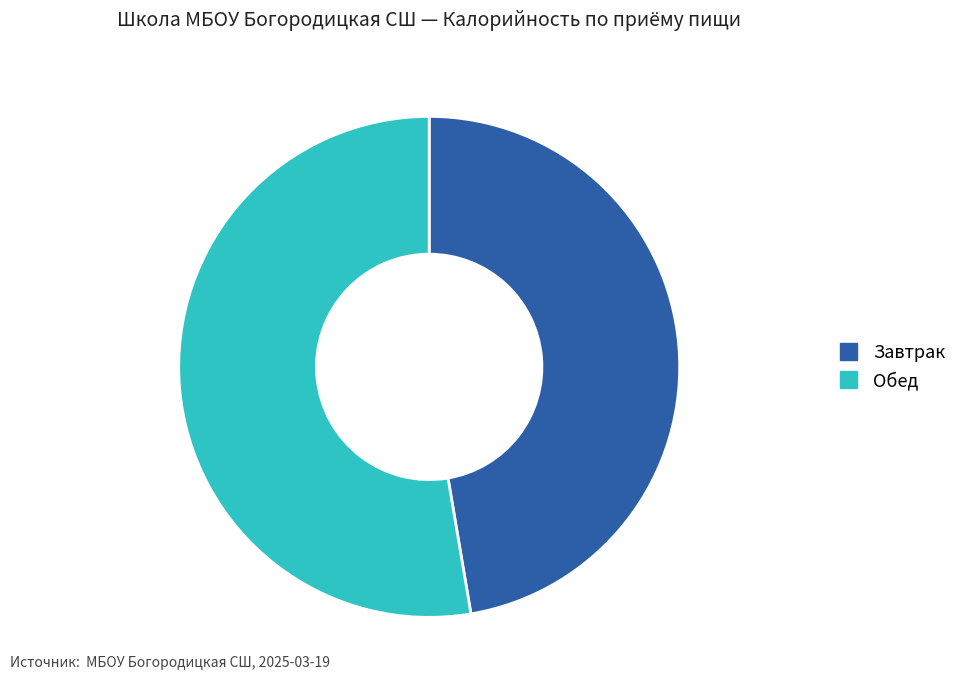

Which slice is the largest?

Обед